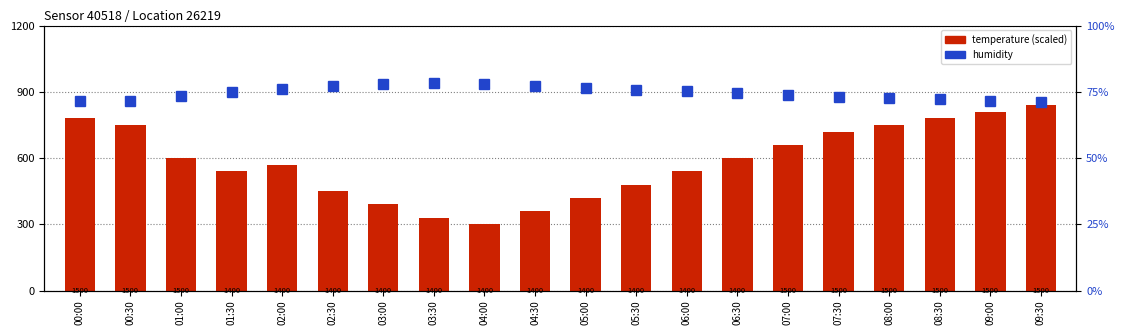

Is the value of humidity at 00:30 greater than the value of temperature (scaled) at 04:00?

No